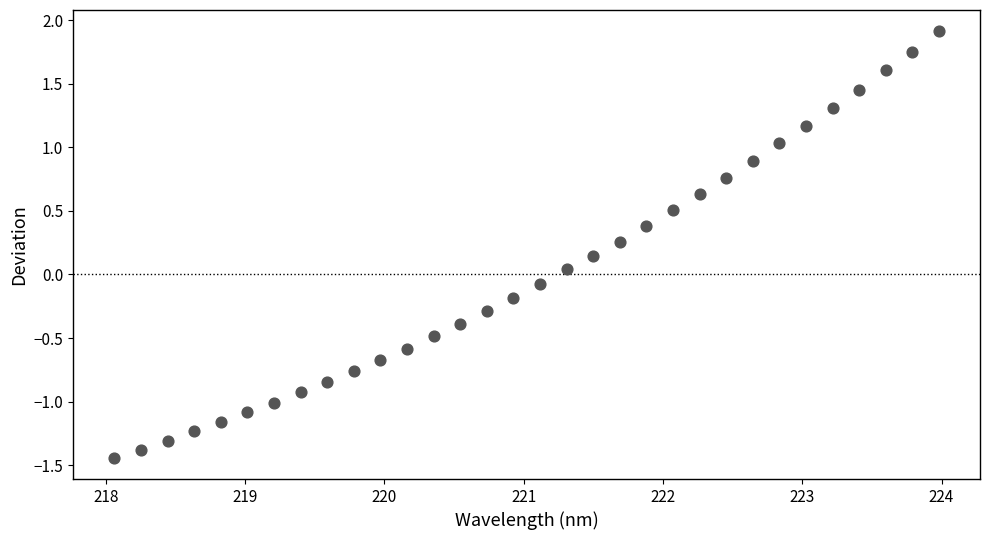

What is the range of X values (max minus min)?

5.9